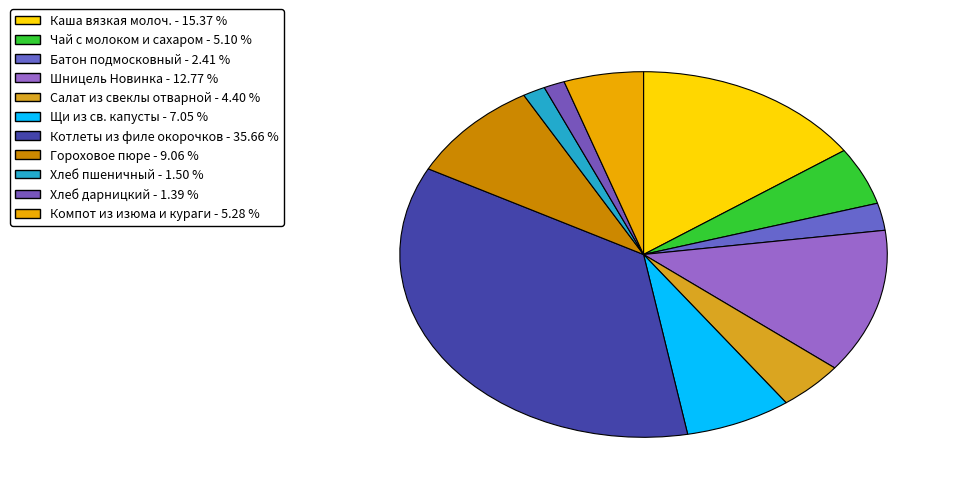

Count the number of slices in the pie.

11